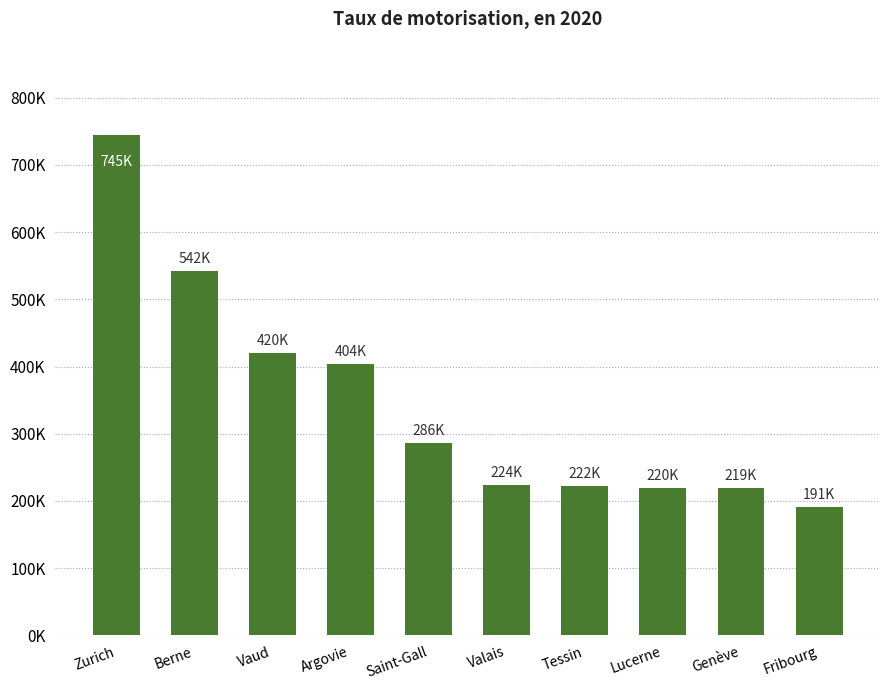

What is the average value?

347304